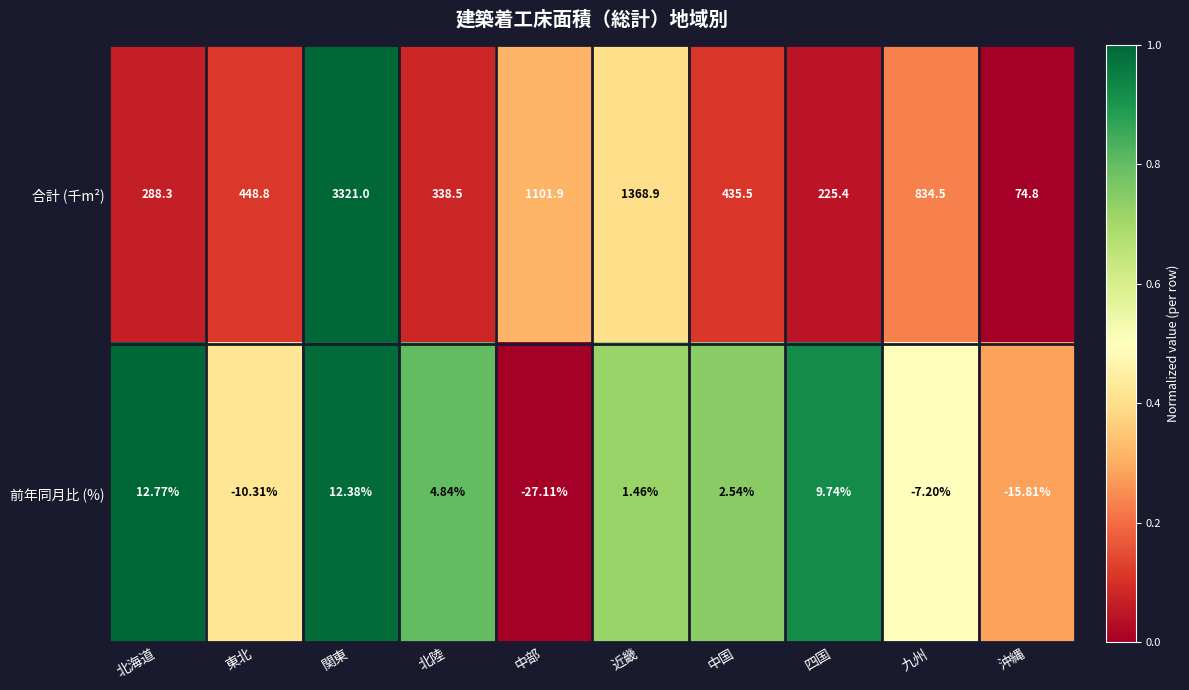

Which series has the largest total across all categories?

合計 (千m²)